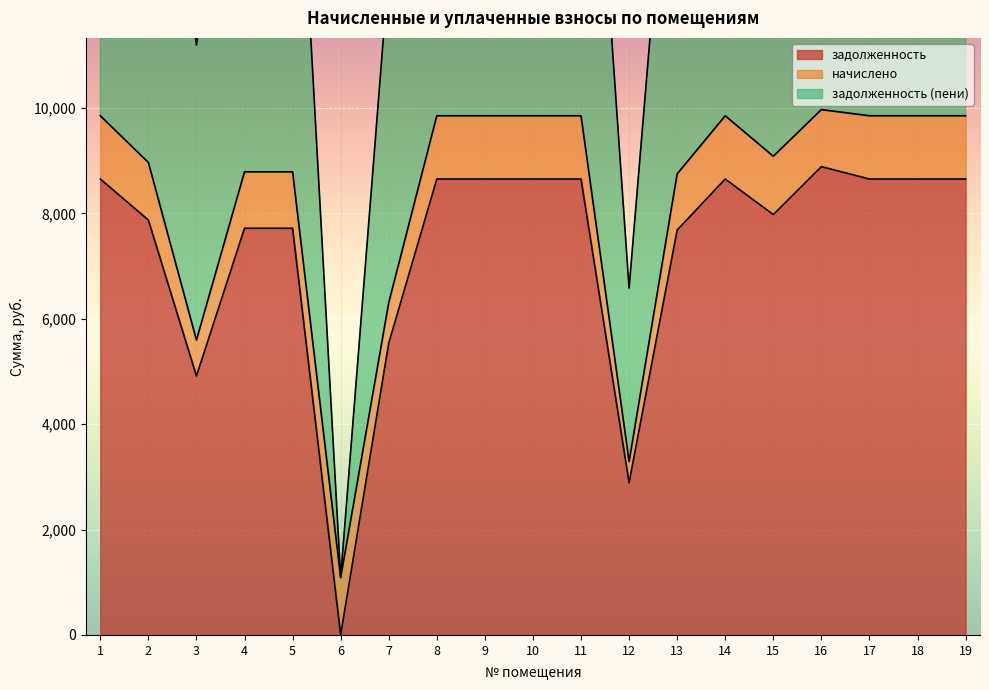

Between 5 and 16, which series saw the biggest shift?

задолженность (пени)